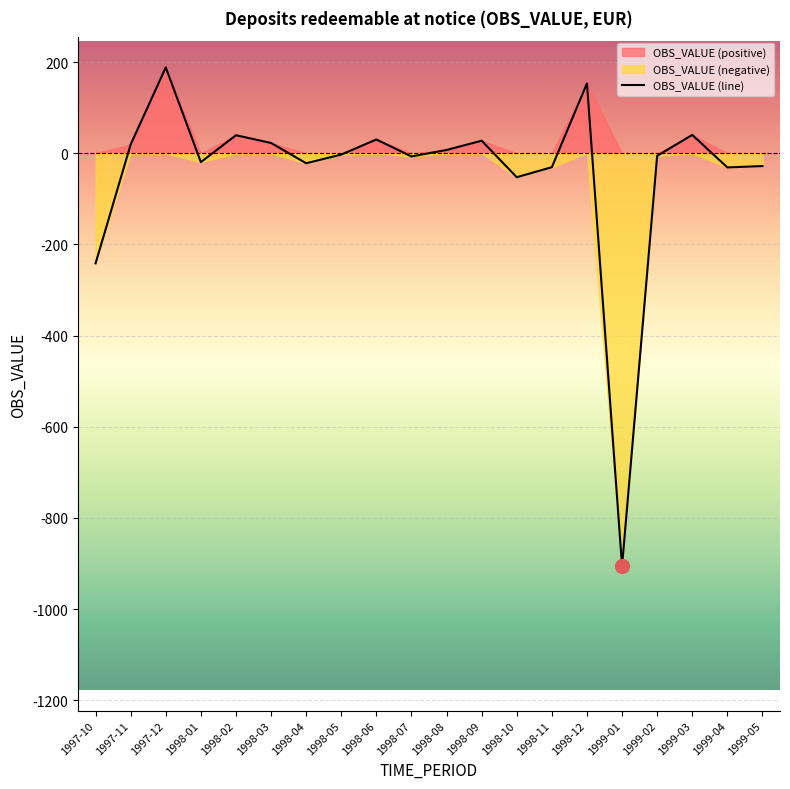

What is the difference between the maximum and minimum values?

1093.9